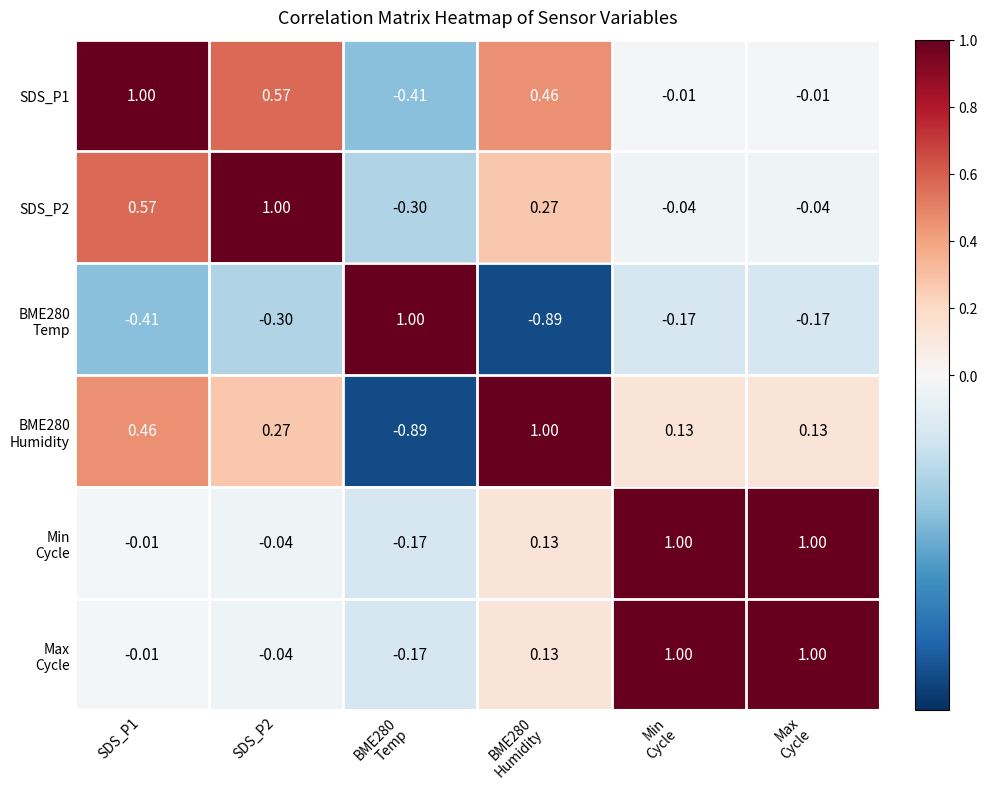

Rank the series by their maximum value, from highest to lowest.

SDS_P1, SDS_P2, BME280 Temp, BME280 Humidity, Min Cycle, Max Cycle